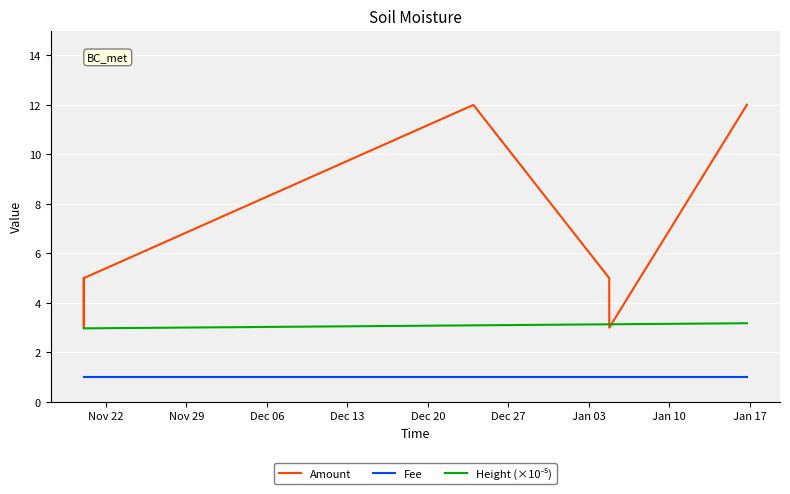

List the series in order of their overall mean, lowest first.

Fee, Height (×10⁻⁵), Amount